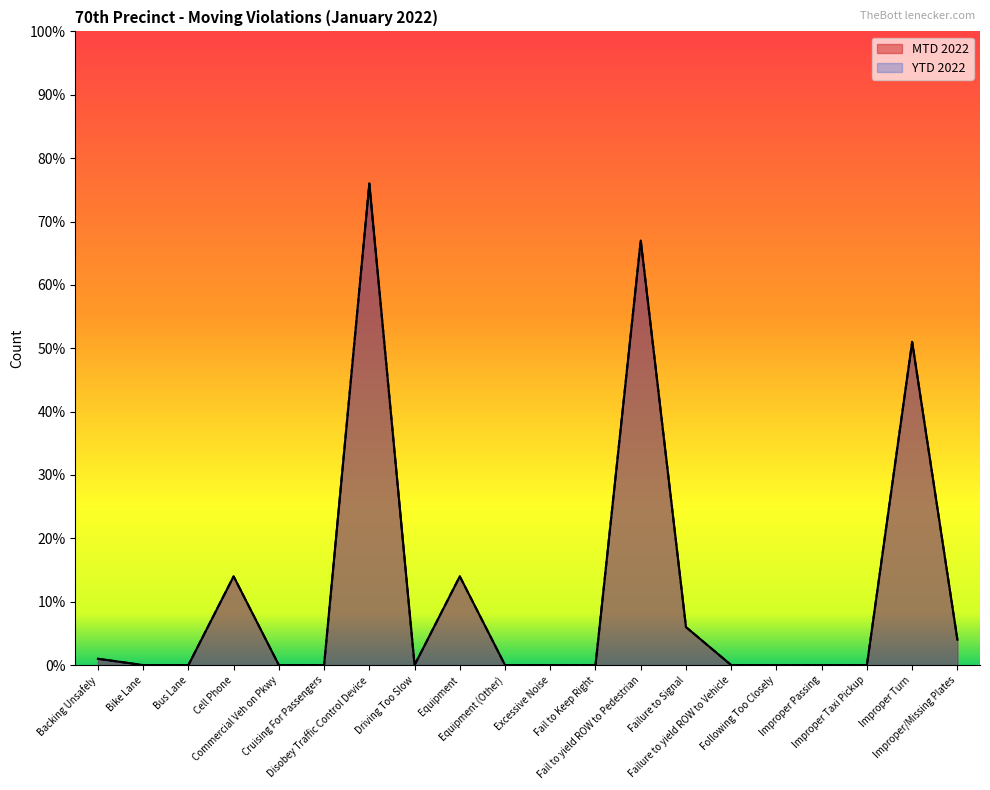

The value of MTD 2022 at Improper Taxi Pickup is 30. True or false?

False